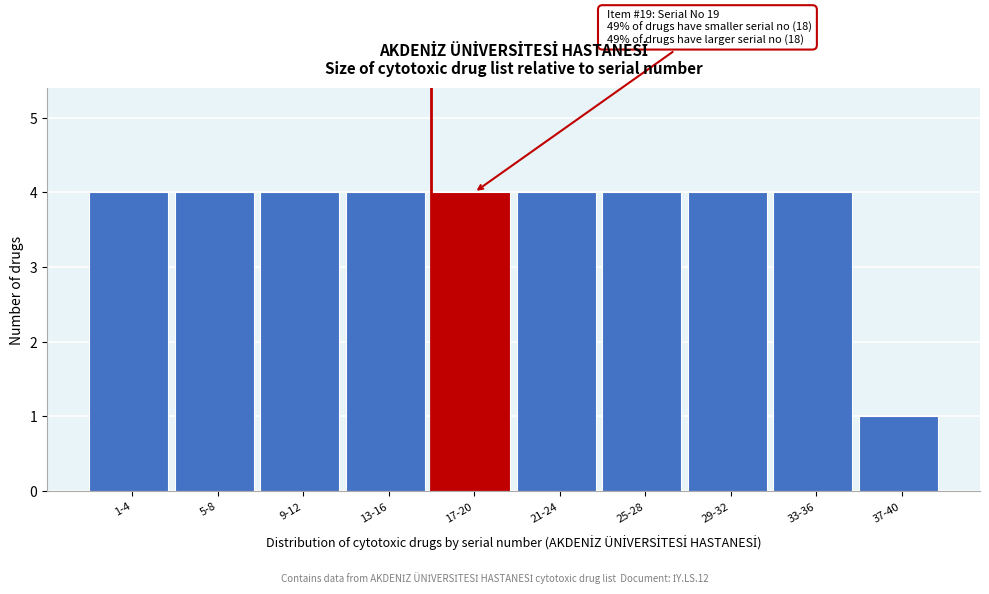

Reading left to right, extract all data points from this chart.

4	4	4	4	4	4	4	4	4	1